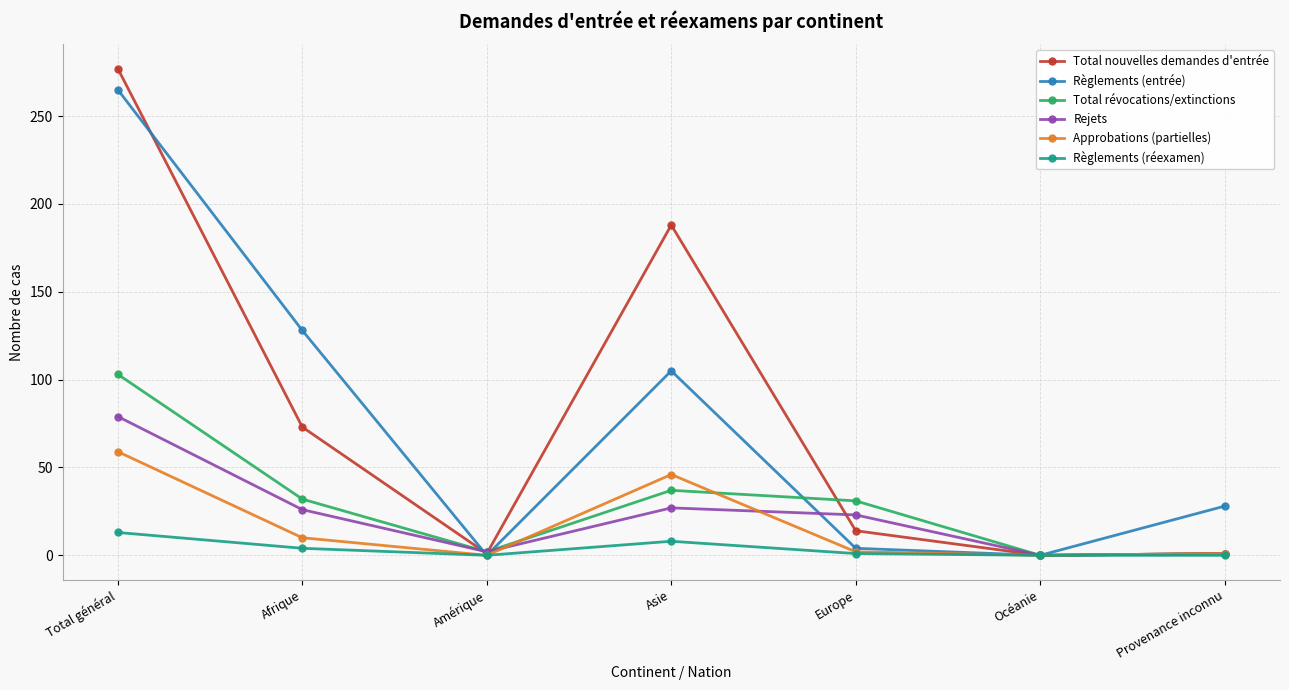

Which series changed the most between Amérique and Europe?

Total révocations/extinctions